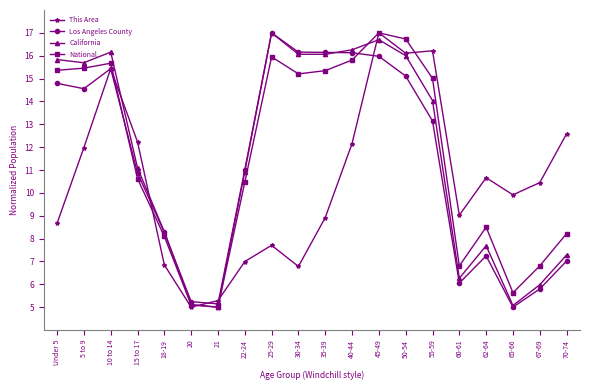

Which series changed the most between 18-19 and 35-39?

Los Angeles County